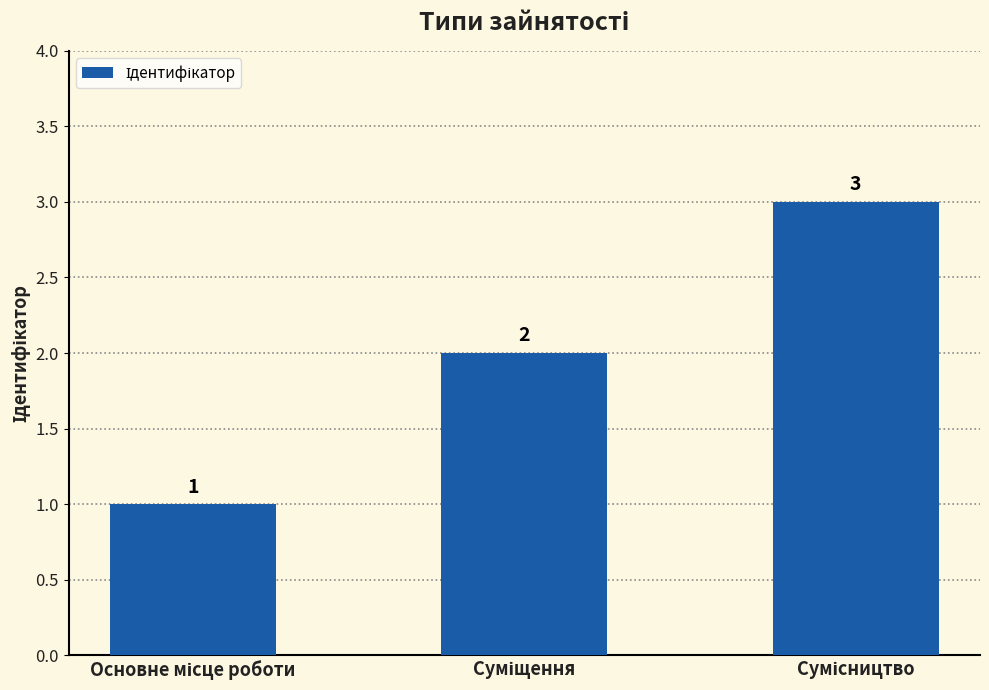

What is the value of the 3rd bar from the left?

3